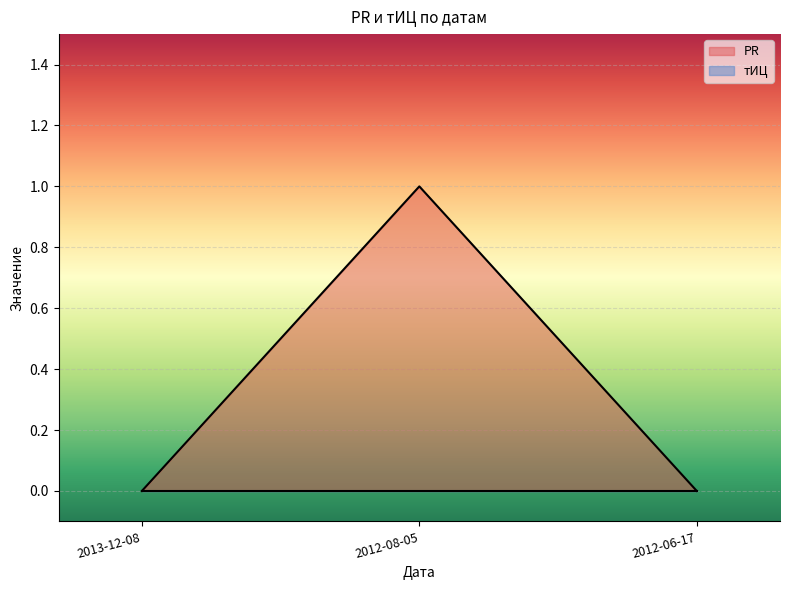

The value at 2012-06-17 is -1. True or false?

False